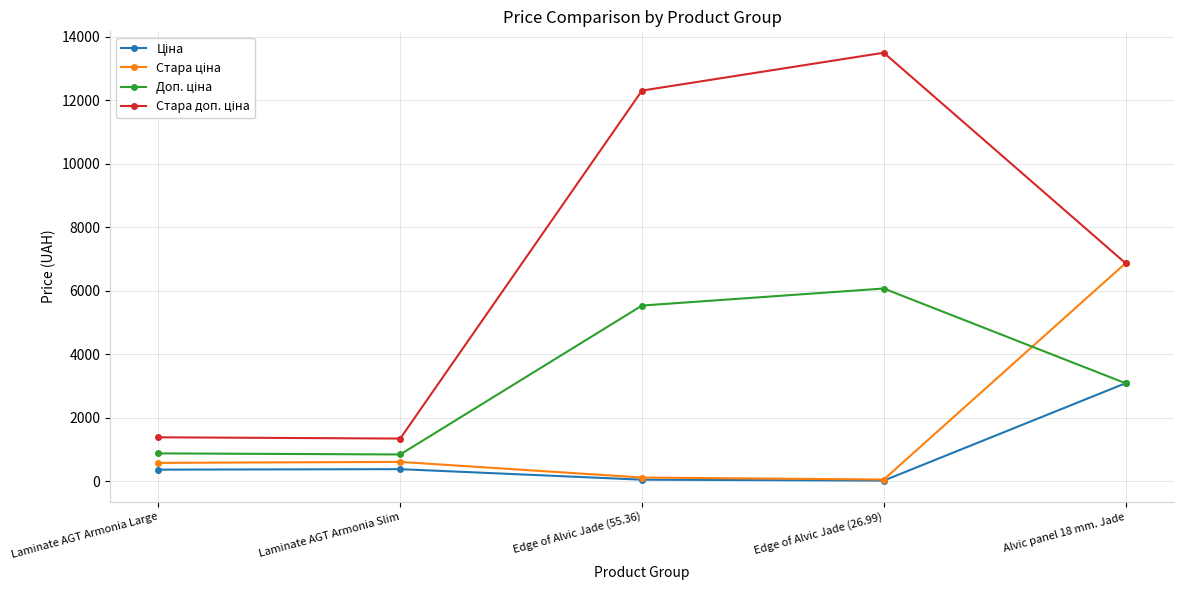

What is the label of the 3rd point from the right?

Edge of Alvic Jade (55.36)